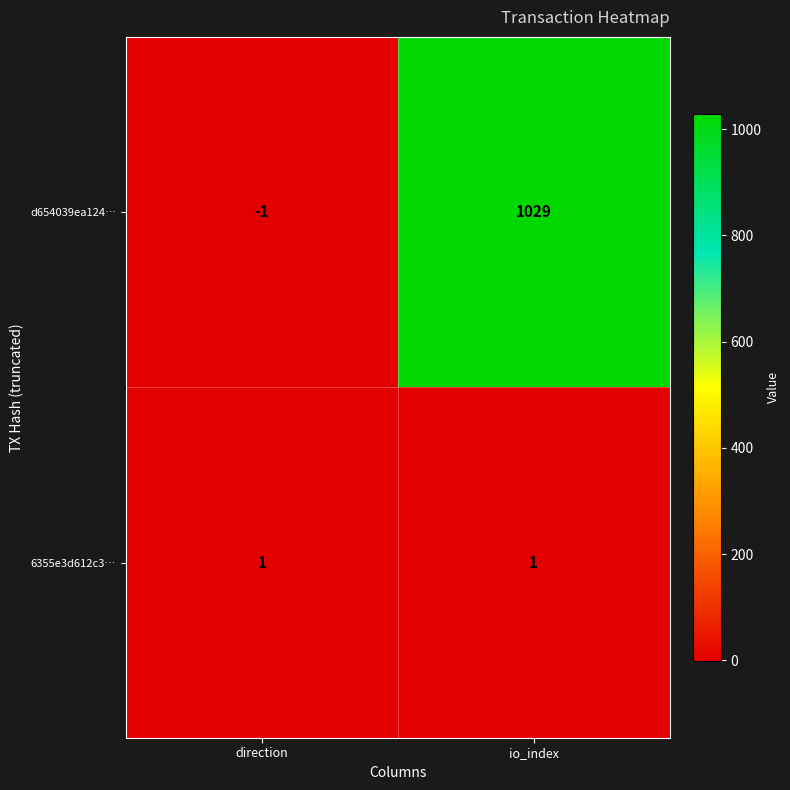

List the series in order of their peak value, highest first.

d654039ea124…, 6355e3d612c3…